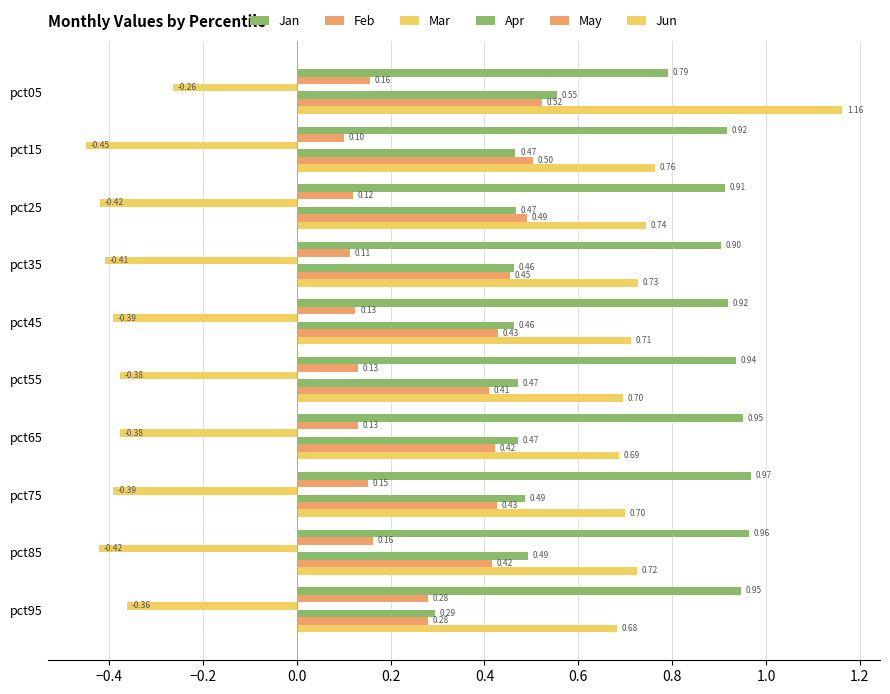

How many distinct data groups are displayed?

6